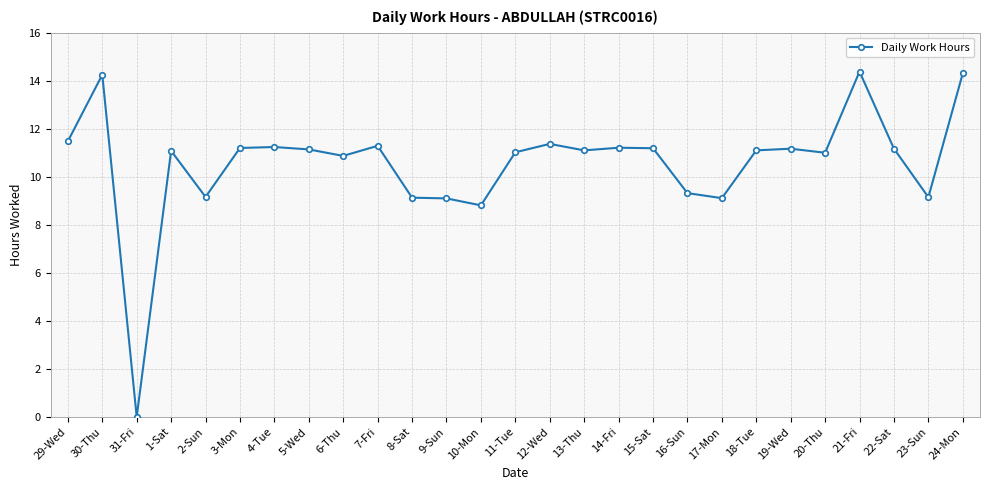

What is the value of the 24th point from the left?

14.4